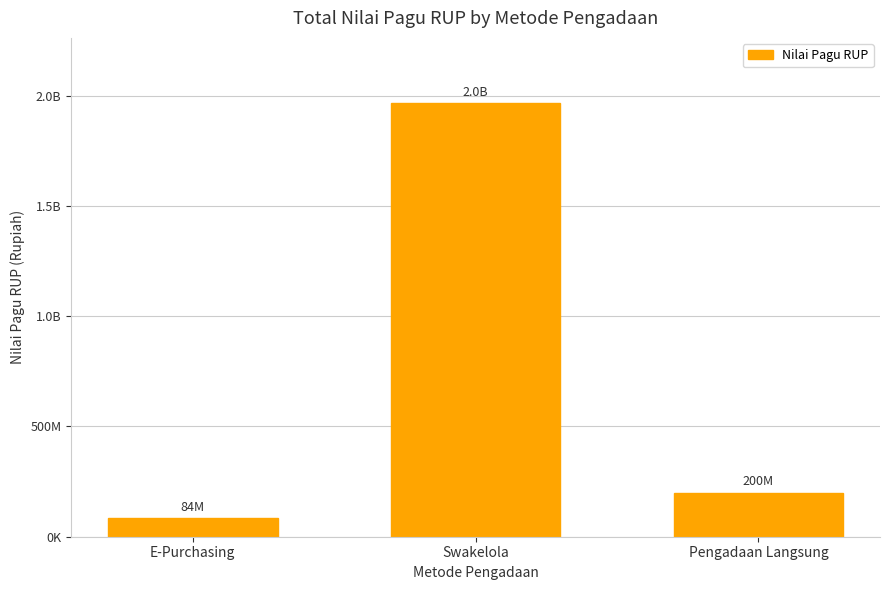

What is the sum of all values?

2251452090